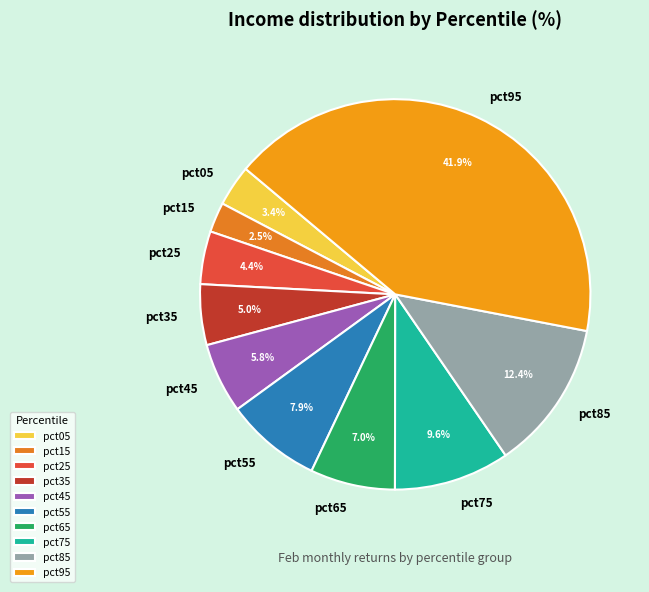

Is pct25 the majority of the pie?

No